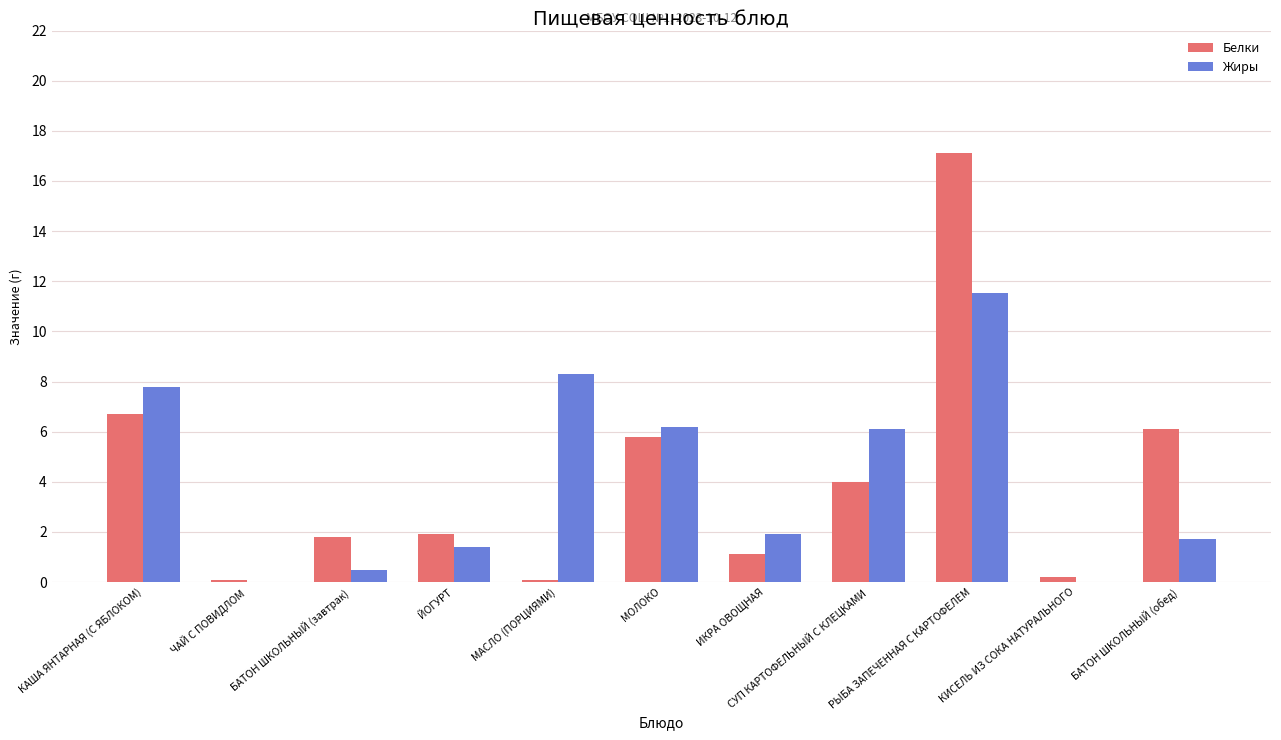

How many values in the Жиры series exceed 1?

8